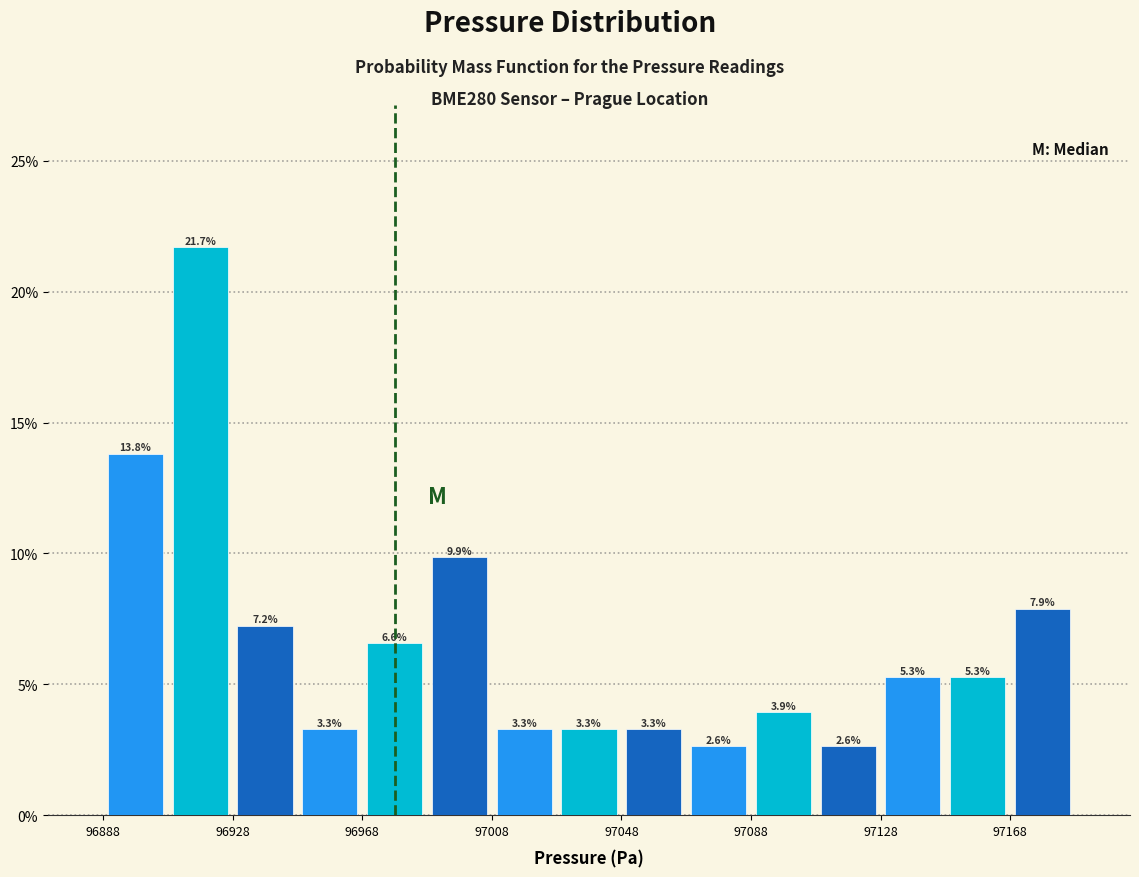

How tall is the bar that spans 97090 to 97110 on the x-axis? The bar edges are not printed on the chart, so give them approximately, as read against the axis.

3.9